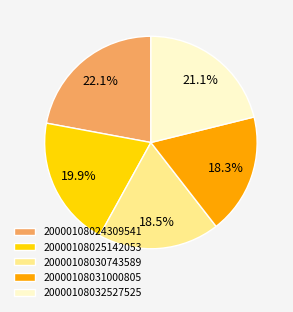

Count the number of slices in the pie.

5